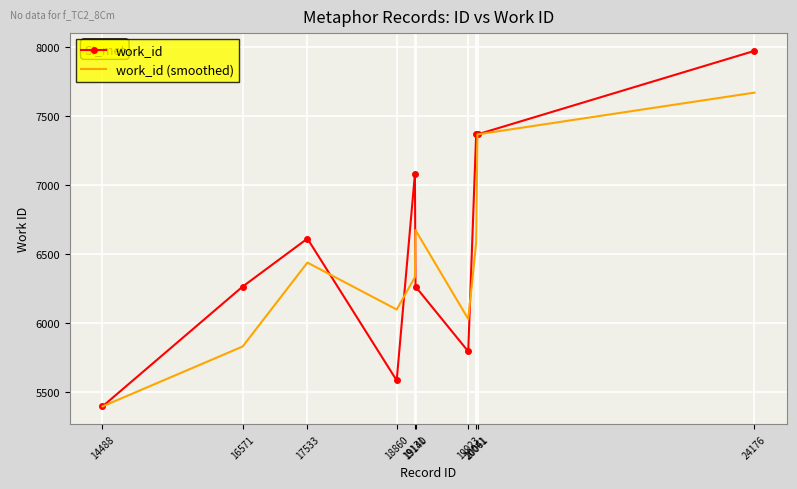

What is the average value of the work_id (smoothed) series?

6440.9